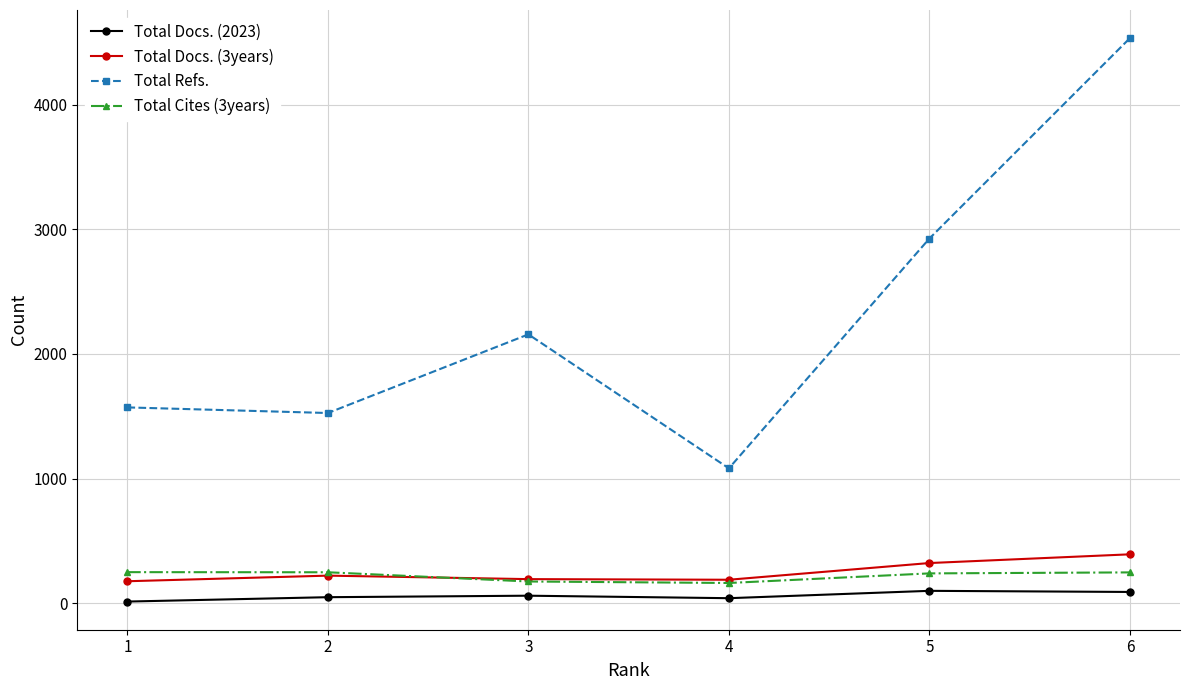

How many lines are shown in the chart?

4